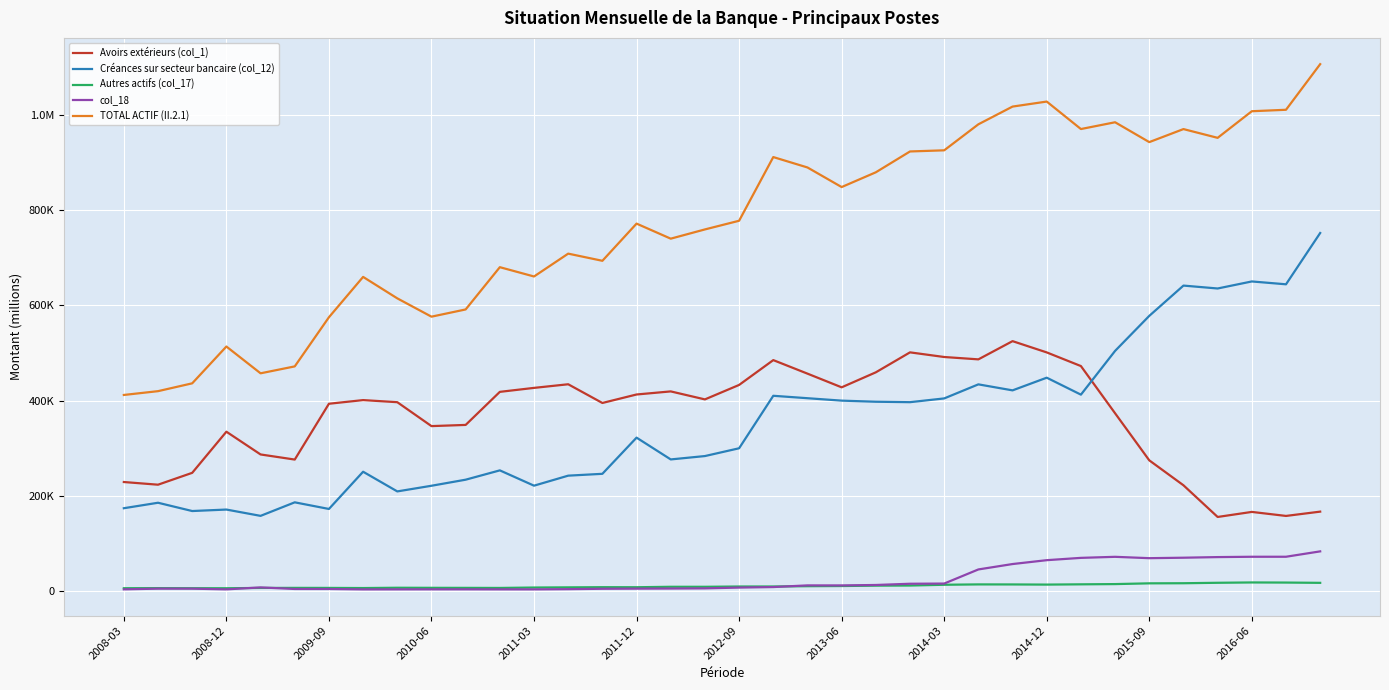

What are all the series names shown in the legend?

Avoirs extérieurs (col_1), Créances sur secteur bancaire (col_12), Autres actifs (col_17), col_18, TOTAL ACTIF (II.2.1)